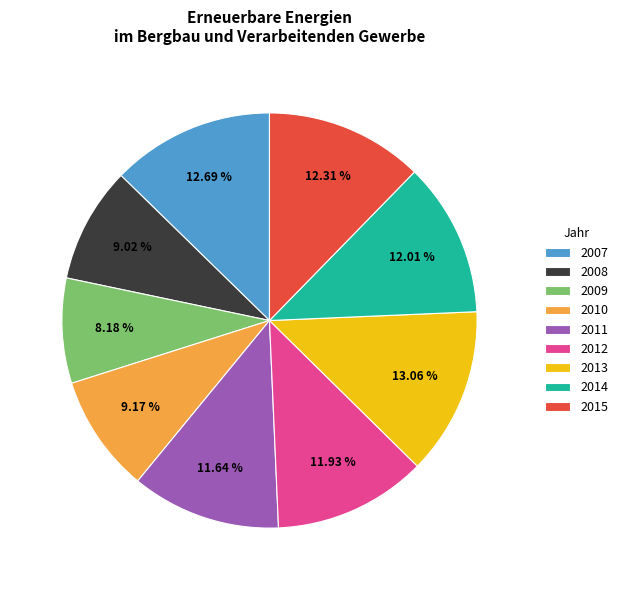

What is the ratio of the value at 2012 to the value at 2008?

1.3